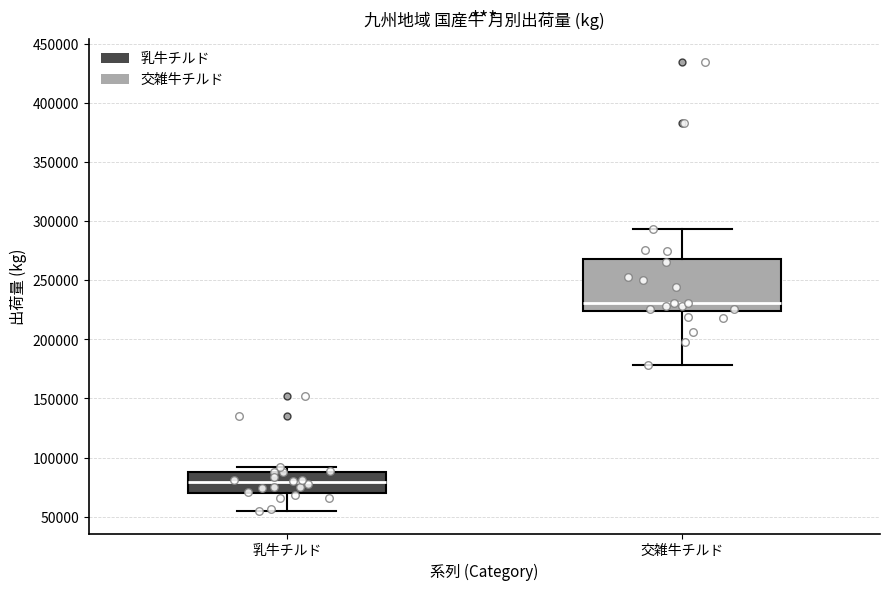

Which box's median line is the highest?

交雑牛チルド